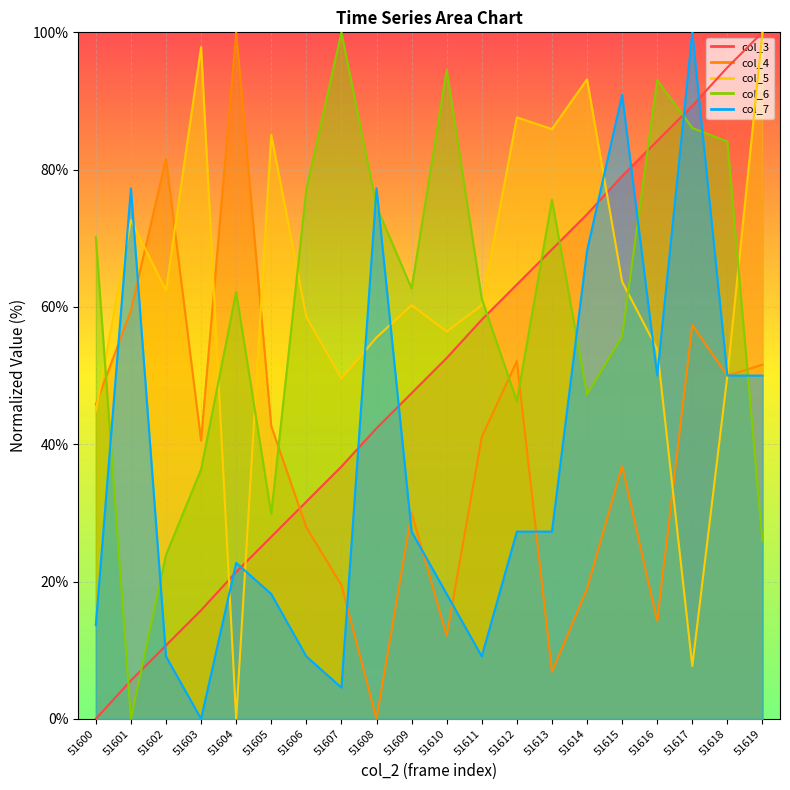

How many lines are shown in the chart?

5